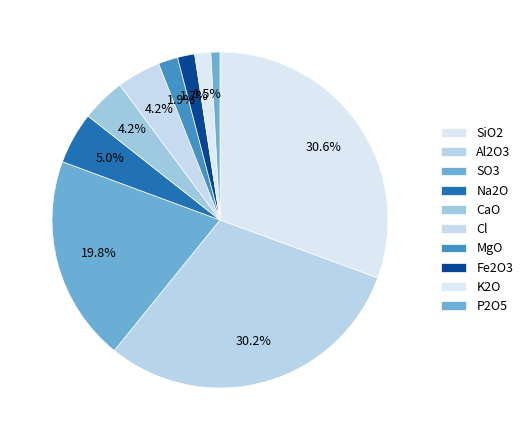

How many segments does this pie chart have?

10